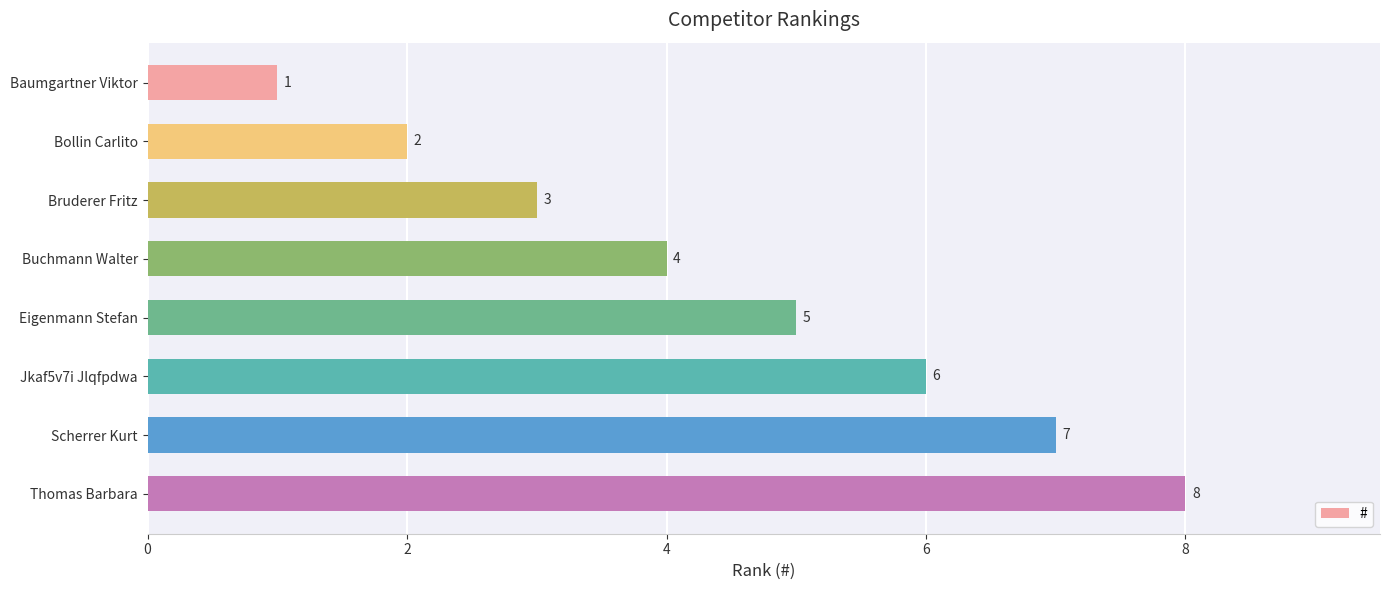

The value at Jkaf5v7i Jlqfpdwa is 6. True or false?

True